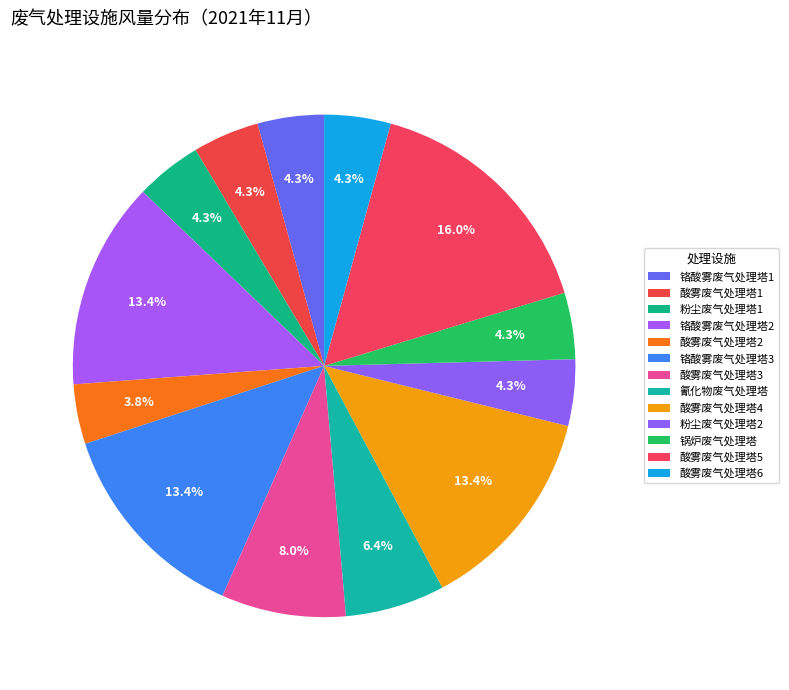

What is the smallest slice in the pie chart?

酸雾废气处理塔2